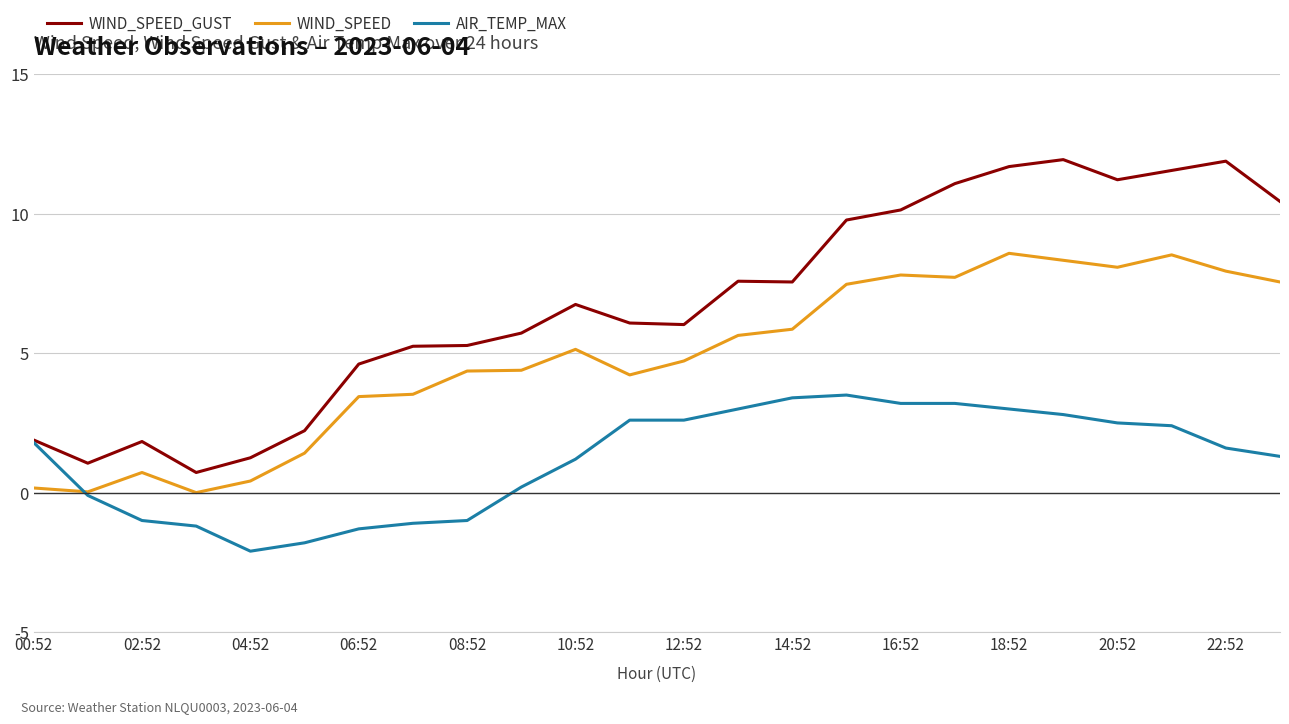

List the series in order of their overall mean, lowest first.

AIR_TEMP_MAX, WIND_SPEED, WIND_SPEED_GUST